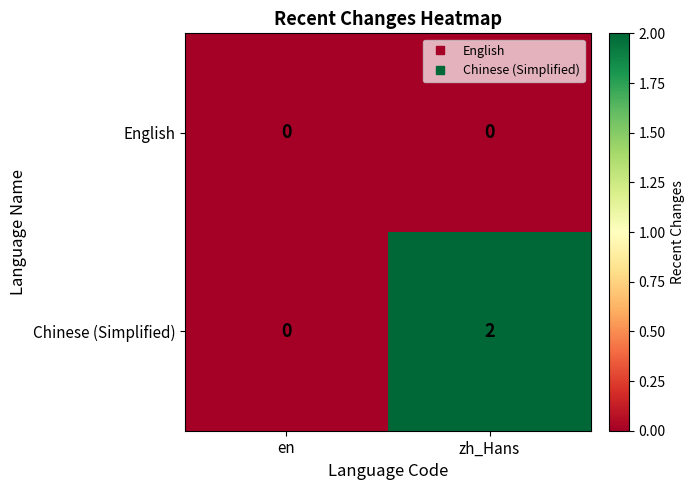

Is it true that Chinese (Simplified) equals 1 at zh_Hans?

False